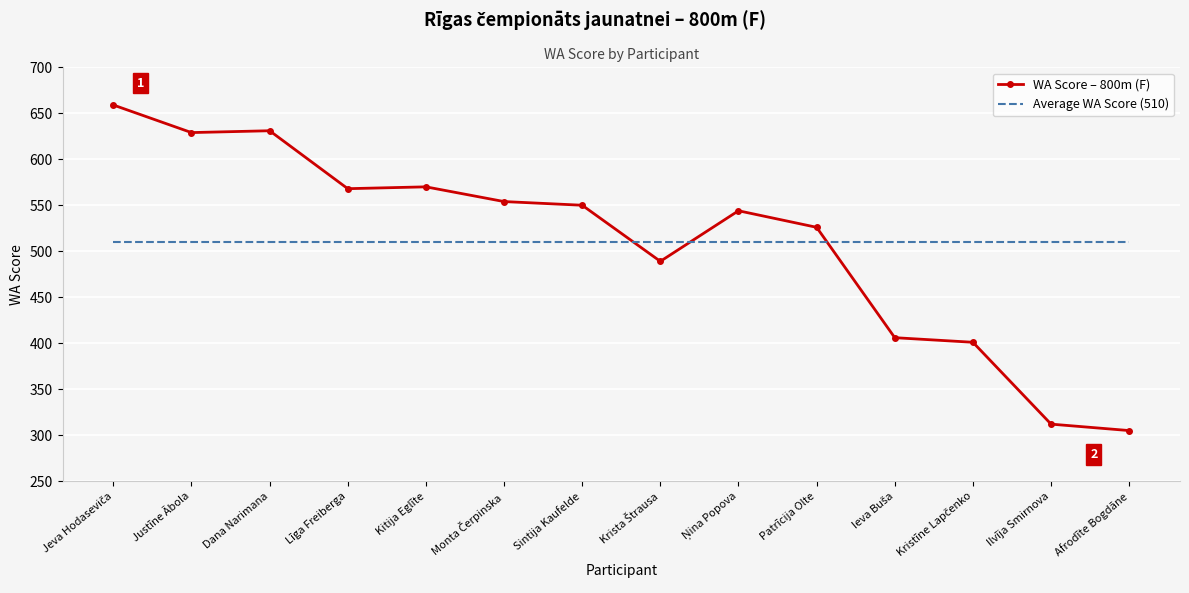

The Average WA Score (510) series shows 861.6 at Kitija Eglīte. True or false?

False